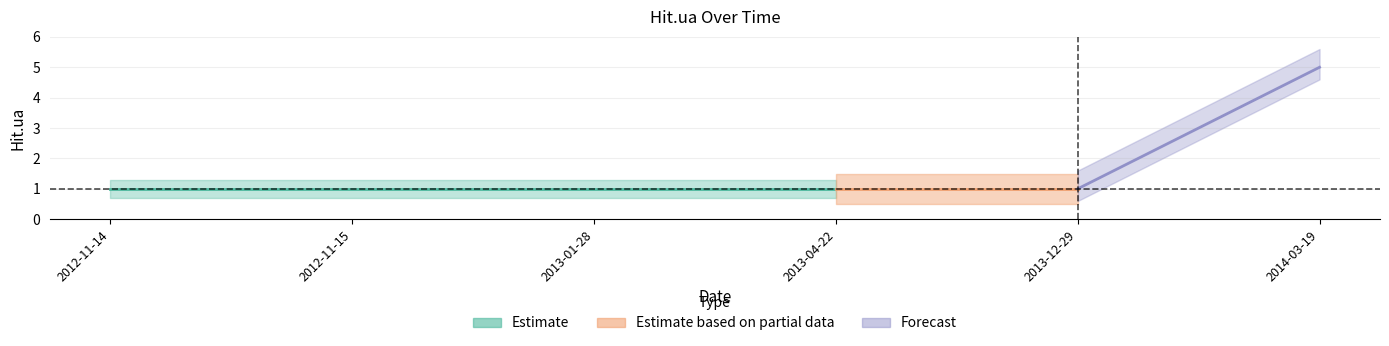

What is the difference between the maximum and minimum values?

4